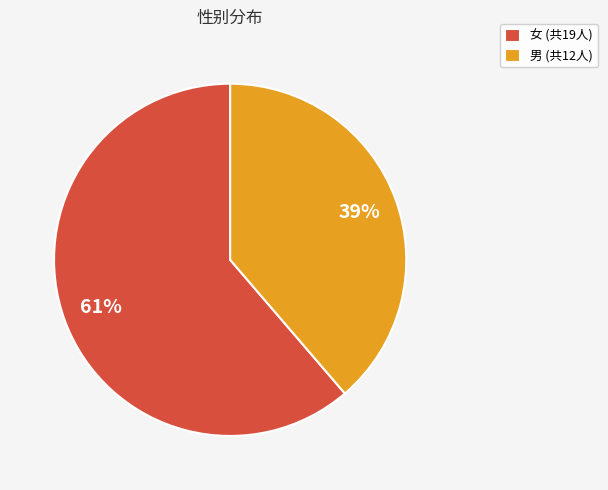

Is the sum of 女 (共19人) and 男 (共12人) greater than half?

Yes